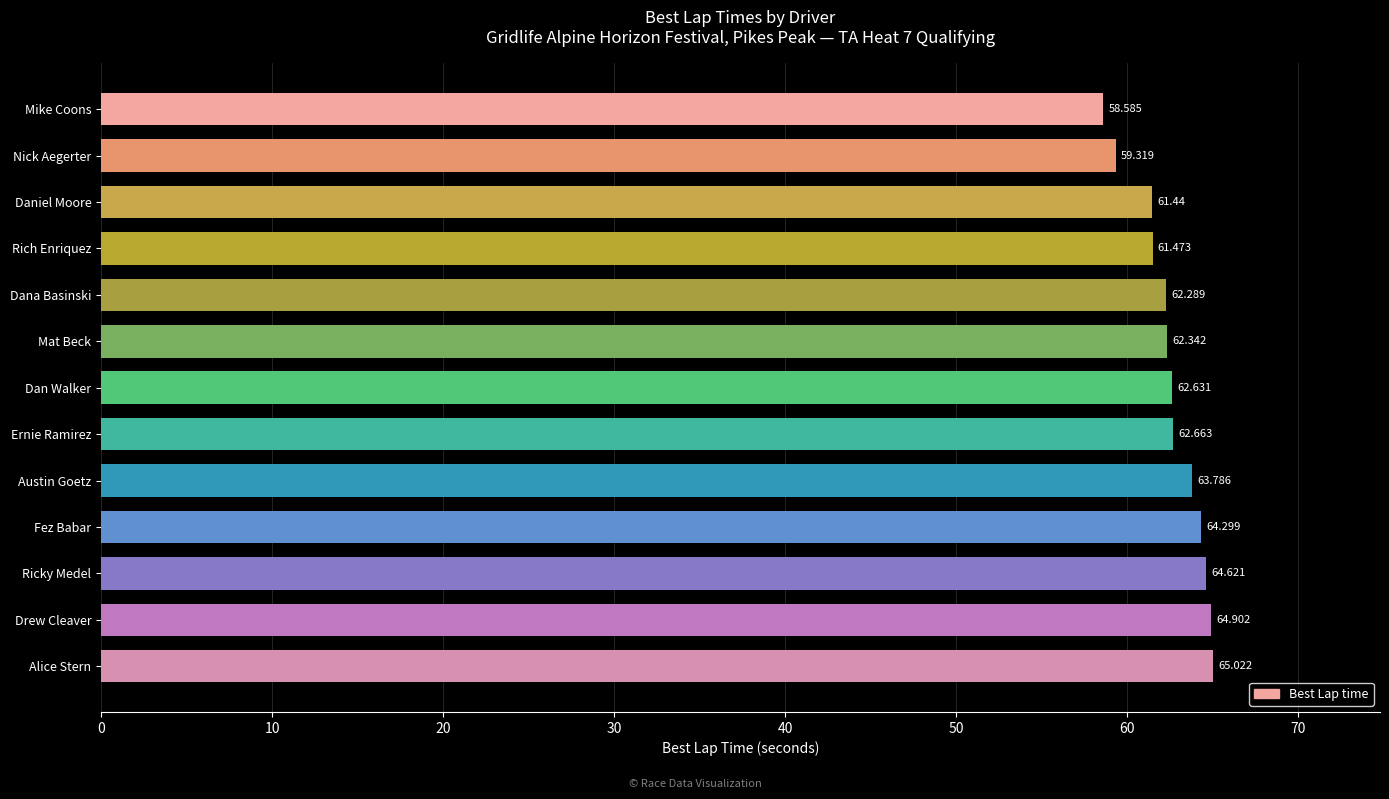

At which category does the chart reach its minimum across all series?

Mike Coons